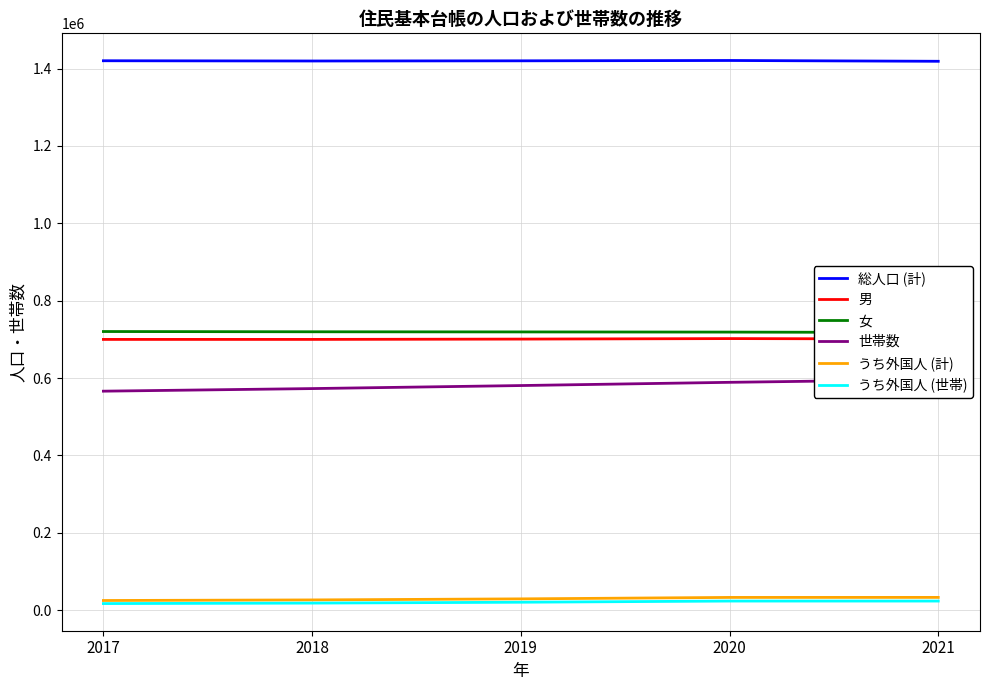

Which category has the lowest value in the 女 series?

2021